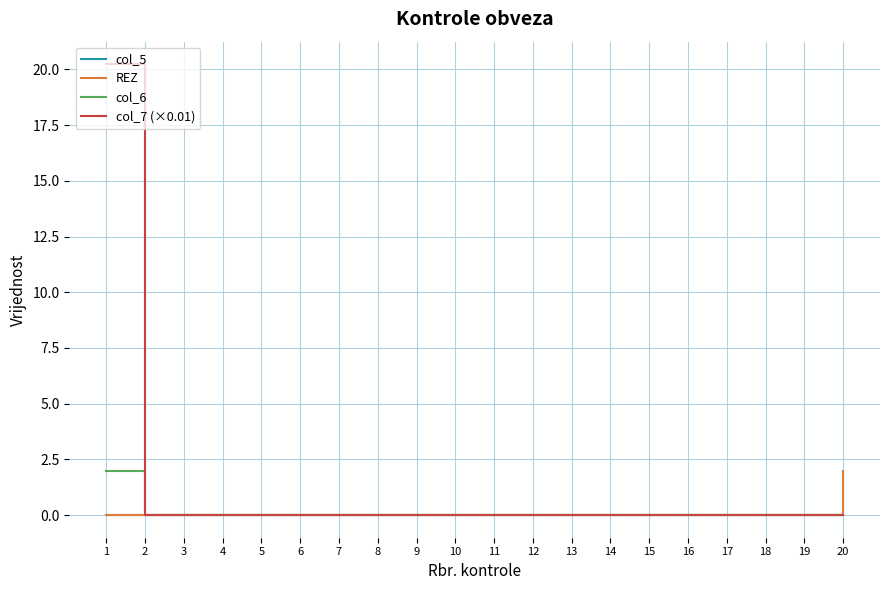

Which series has the largest range (max minus min)?

col_7 (×0.01)